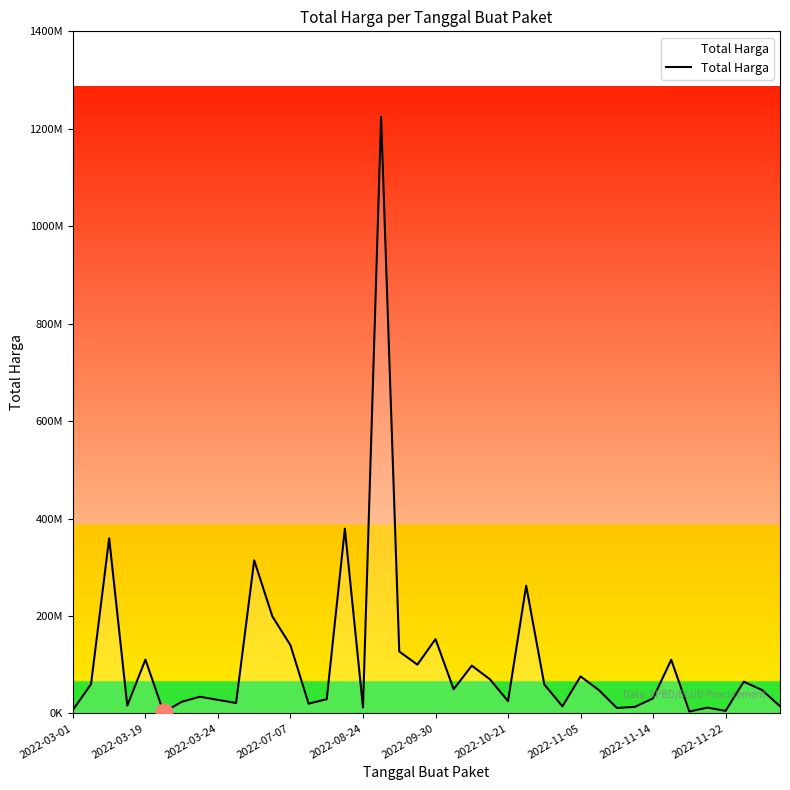

How many points are higher than both their immediate neighbors (excluding endpoints)?

13